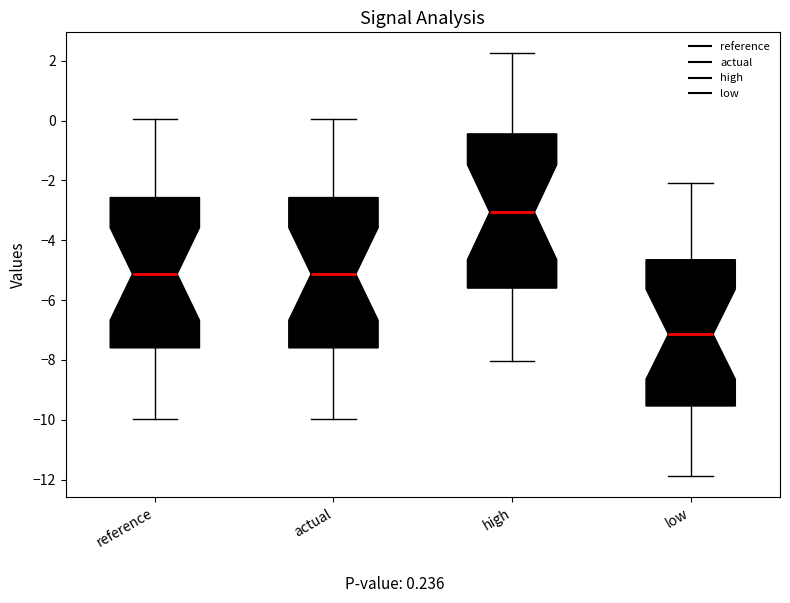

Reading left to right, transcribe this box plot: for each box, give where its median line is, the range the box spans, and where its two whiskers end, as read against the y-axis. The values are not printed on the chart, so give them approximately, as read against the axis.

reference: median -5.2, box -7.6 to -2.6, whiskers -10.0 to 0.0
actual: median -5.2, box -7.6 to -2.6, whiskers -10.0 to 0.0
high: median -3.0, box -5.6 to -0.4, whiskers -8.0 to 2.2
low: median -7.2, box -9.6 to -4.6, whiskers -11.8 to -2.0